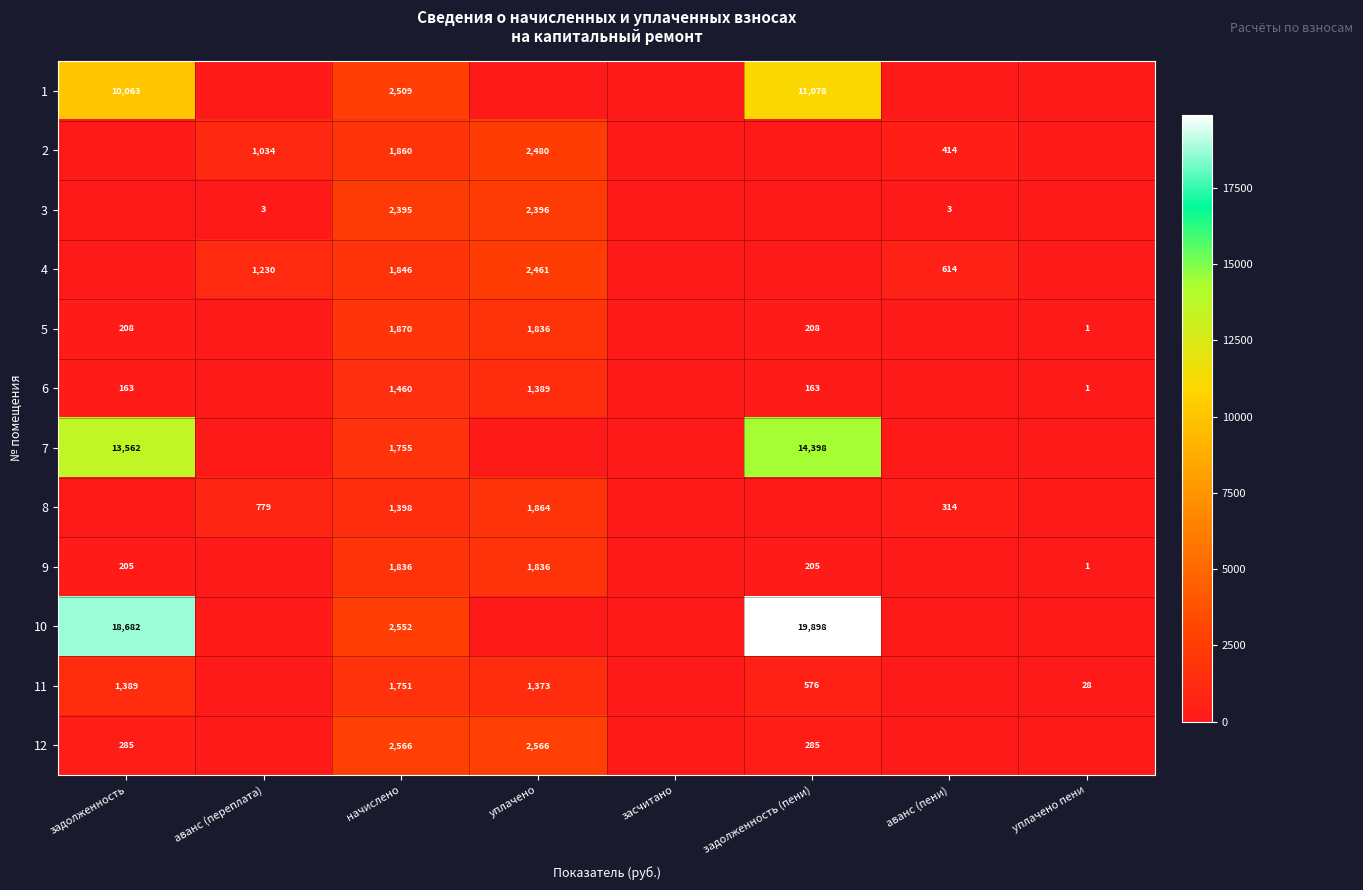

The value of 8 at начислено is 1914. True or false?

False